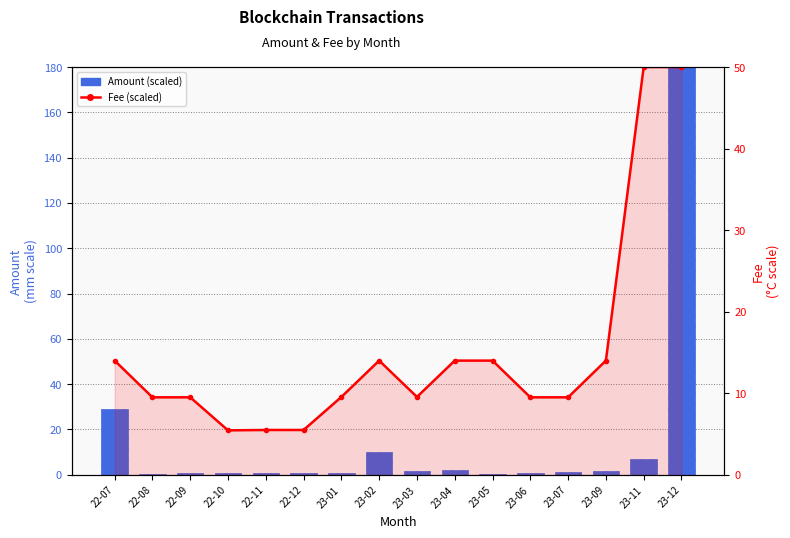

Reading left to right, list all the values displayed in this chart.

Amount (scaled): 22-07=28.9	22-08=0.4	22-09=1.0	22-10=0.6	22-11=0.8	22-12=0.9	23-01=0.9	23-02=10.3	23-03=1.5	23-04=2.2	23-05=0.4	23-06=0.7	23-07=1.1	23-09=1.8	23-11=7.1	23-12=180.0
Fee (scaled): 22-07=14.0	22-08=9.5	22-09=9.5	22-10=5.5	22-11=5.5	22-12=5.5	23-01=9.5	23-02=14.0	23-03=9.5	23-04=14.0	23-05=14.0	23-06=9.5	23-07=9.5	23-09=14.0	23-11=50.0	23-12=50.0